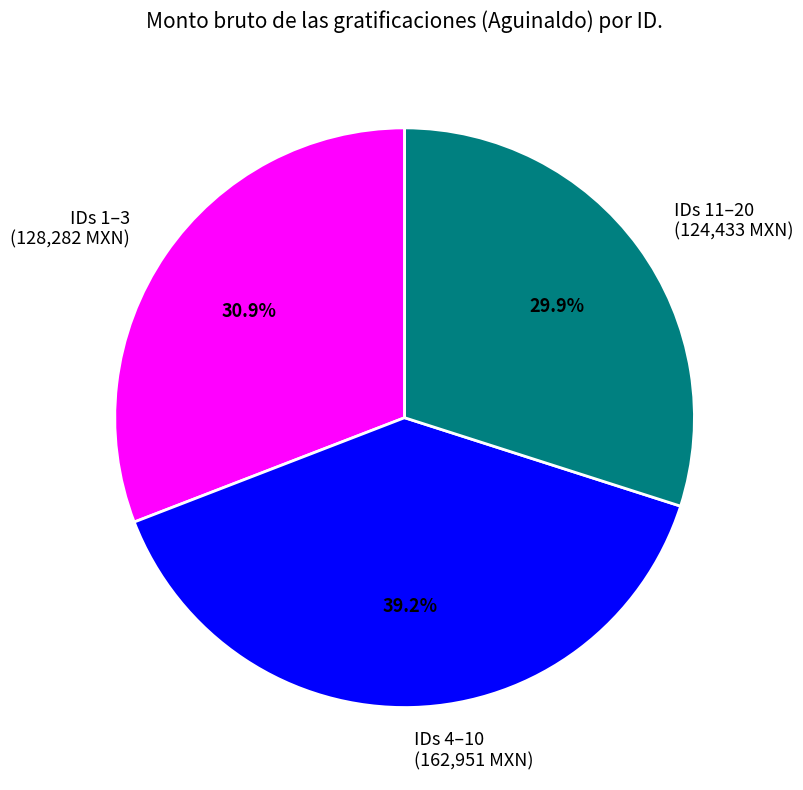

Rank the categories by value from lowest to highest.

IDs 11–20 (124,433 MXN), IDs 1–3 (128,282 MXN), IDs 4–10 (162,951 MXN)